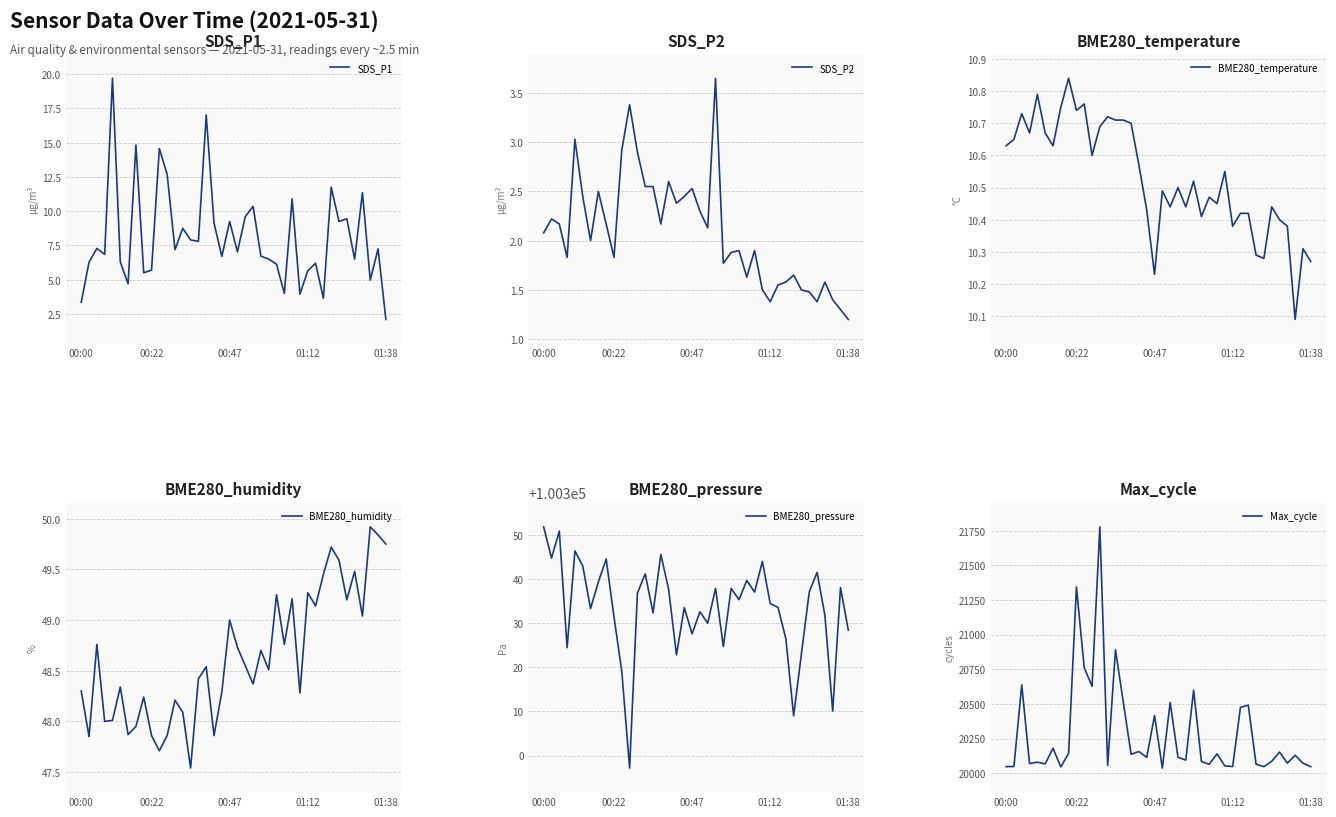

What is the maximum value shown in the chart?

100351.9